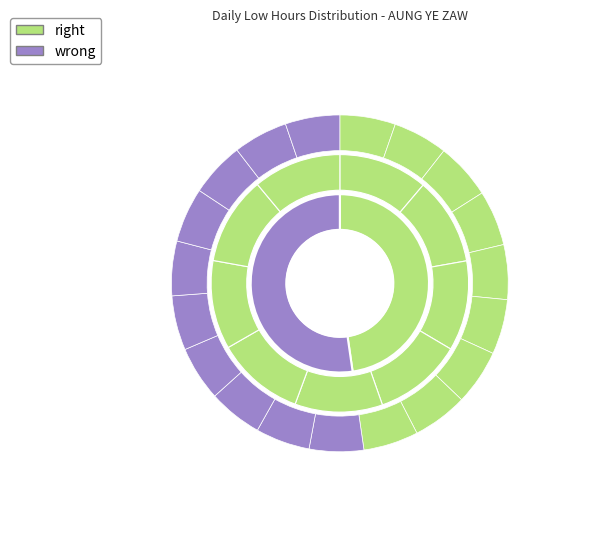

What is the total percentage of 23-Thu and 9-Thu?

10.5%